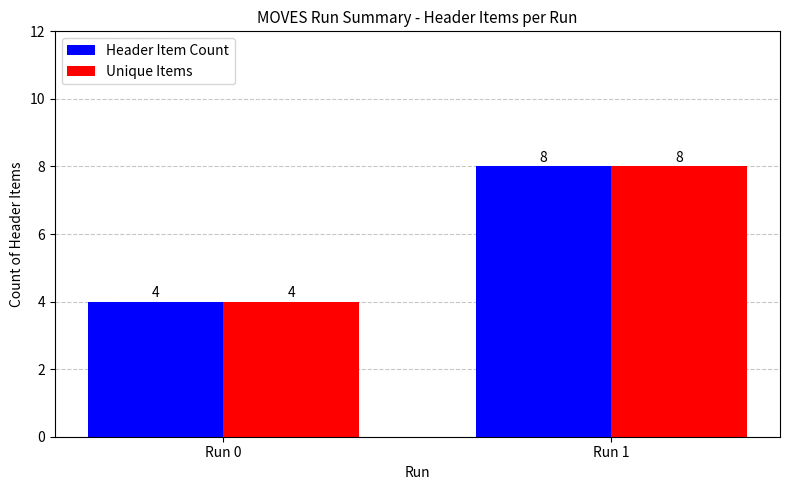

Reading left to right, transcribe all the data shown in this chart.

Header Item Count: 4	8
Unique Items: 4	8